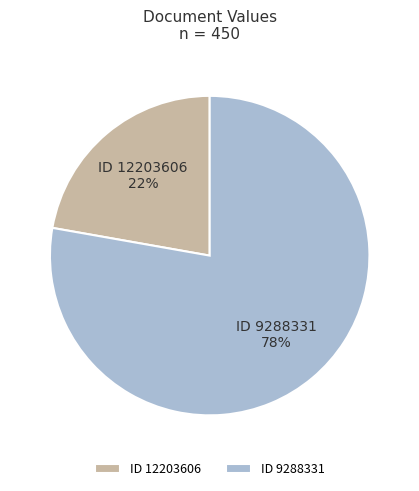

To the nearest percent, what is the difference between the ID 12203606 and ID 9288331 slice percentages?

56%